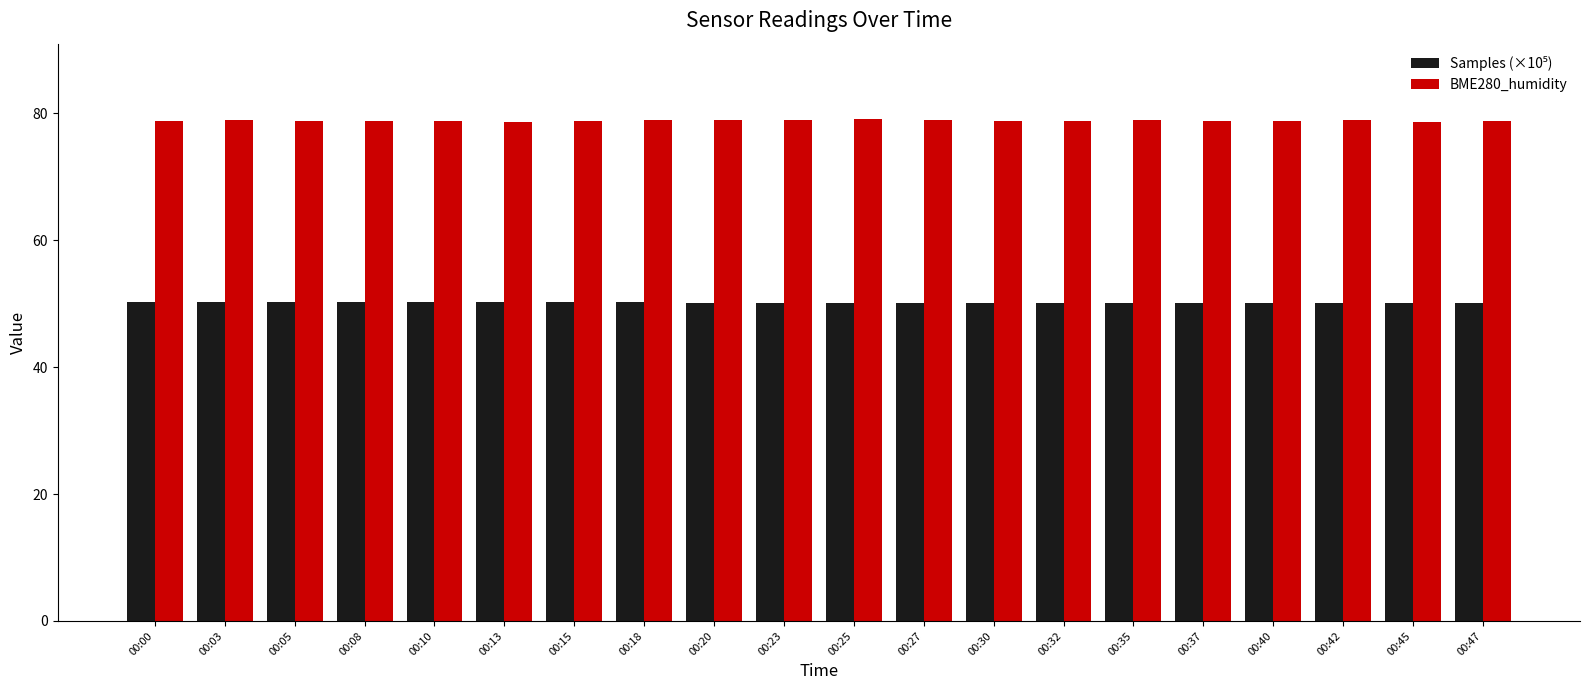

What is the sum of the BME280_humidity values at 00:18 and 00:47?

157.7